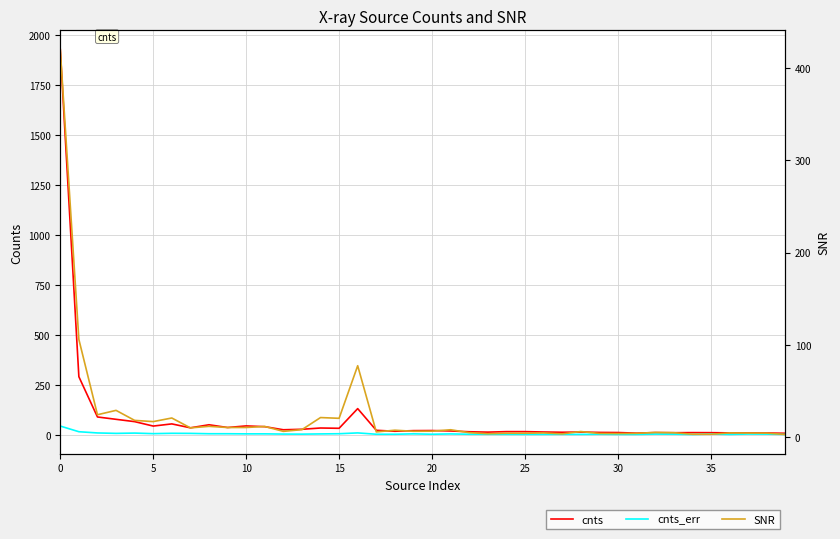

How many interior local valleys does the cnts_err series have?

11